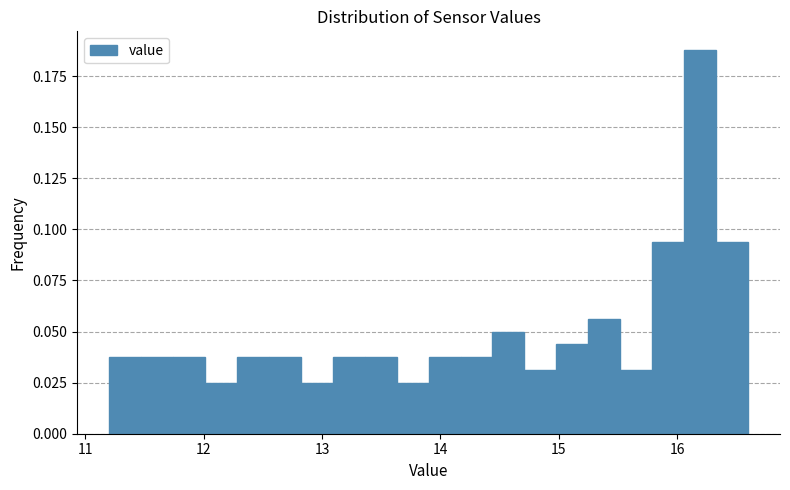

Around what value on the x-axis is the tallest bar? Give the approximate position of its centre, as read against the axis.

16.2